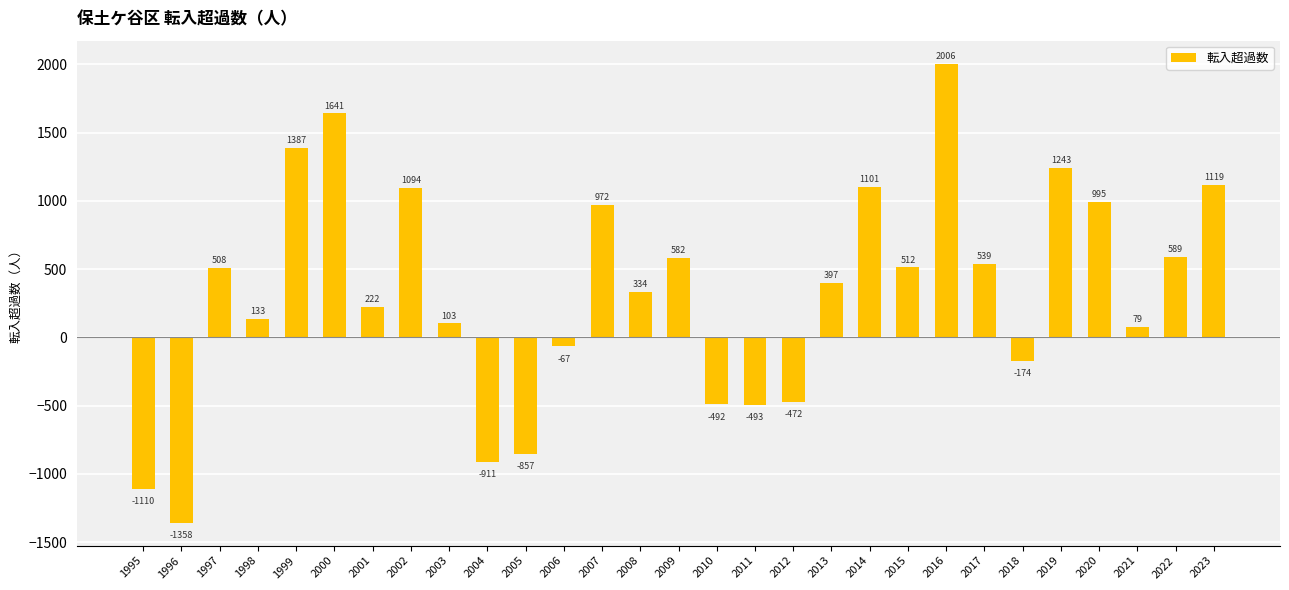

How many values are below 397?

14